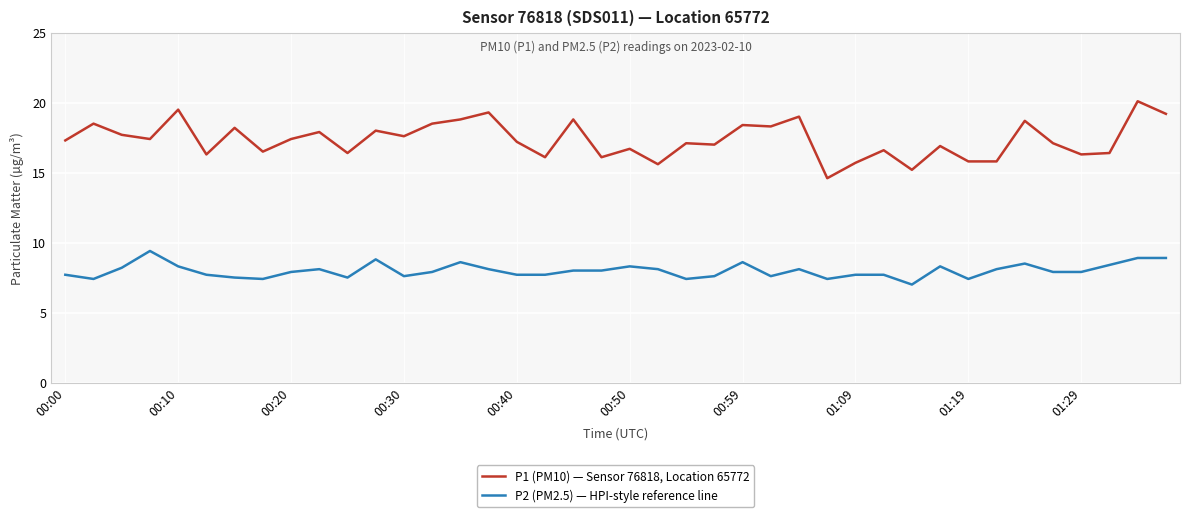

Rank the series by their average value, from highest to lowest.

P1 (PM10) — Sensor 76818, Location 65772, P2 (PM2.5) — HPI-style reference line